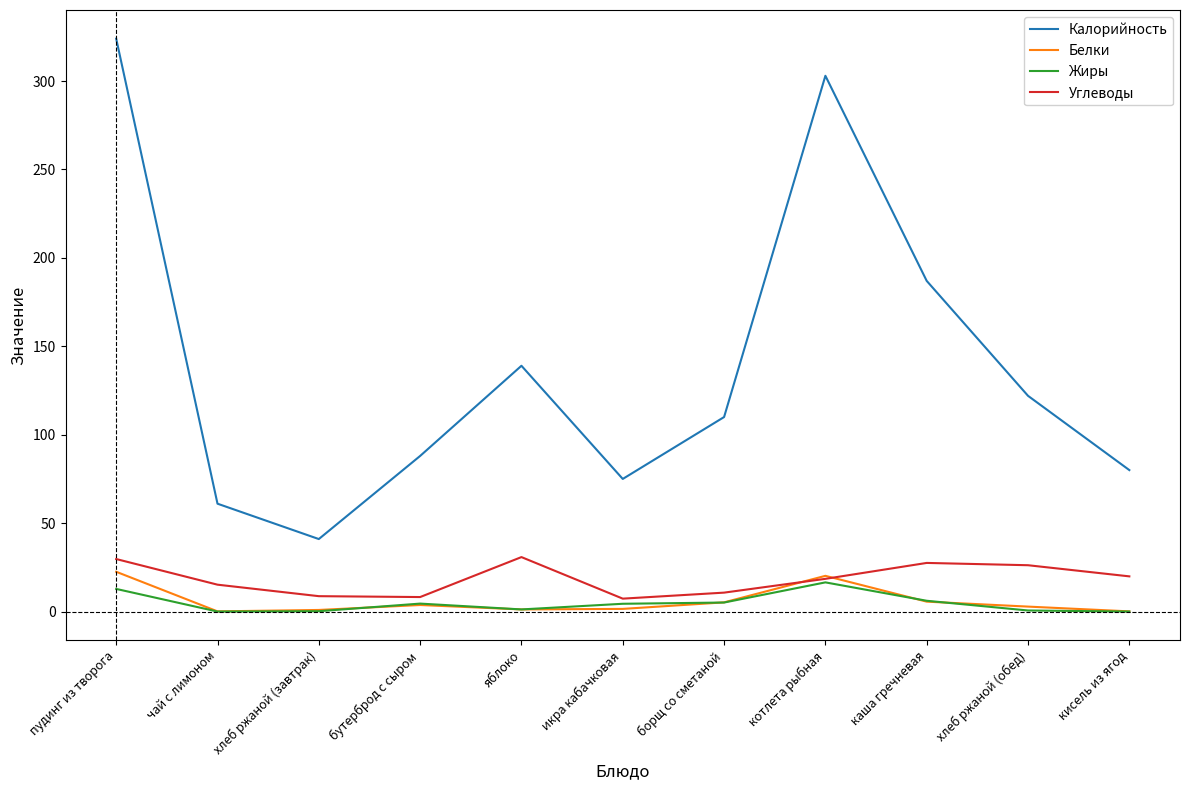

Is the value of Углеводы at пудинг из творога greater than the value of Калорийность at кисель из ягод?

No